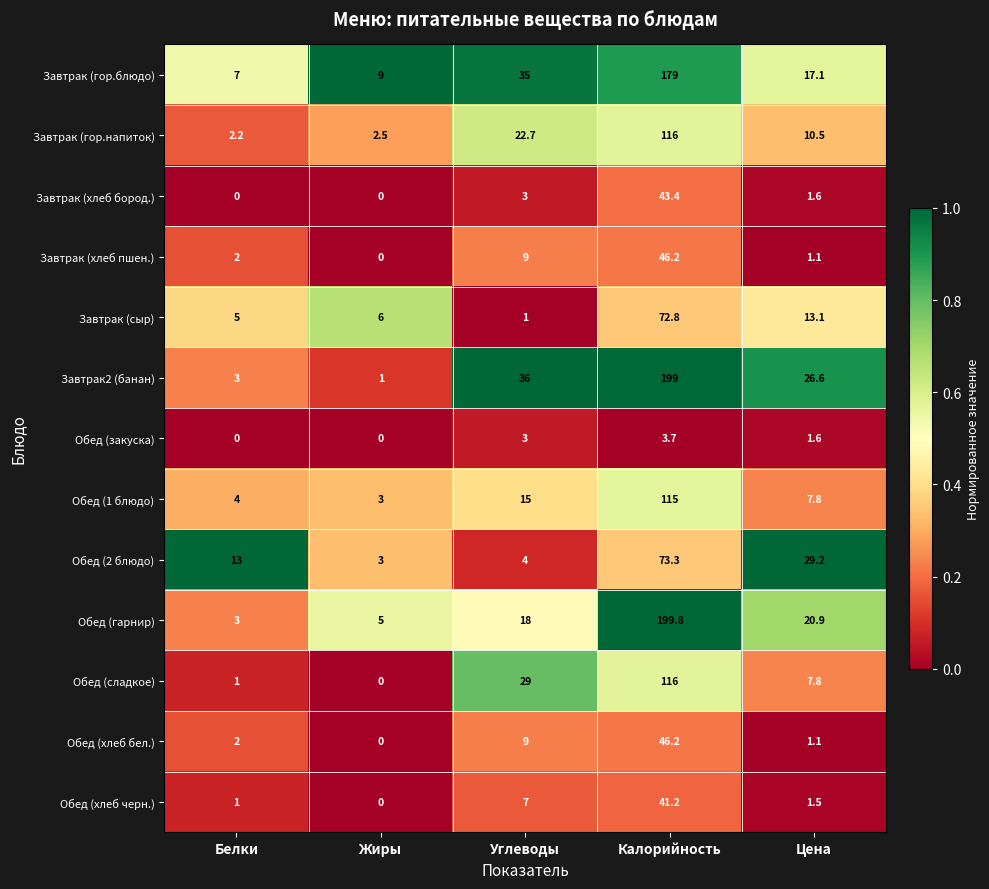

What is the lowest value of the Обед (1 блюдо) series?

3.0